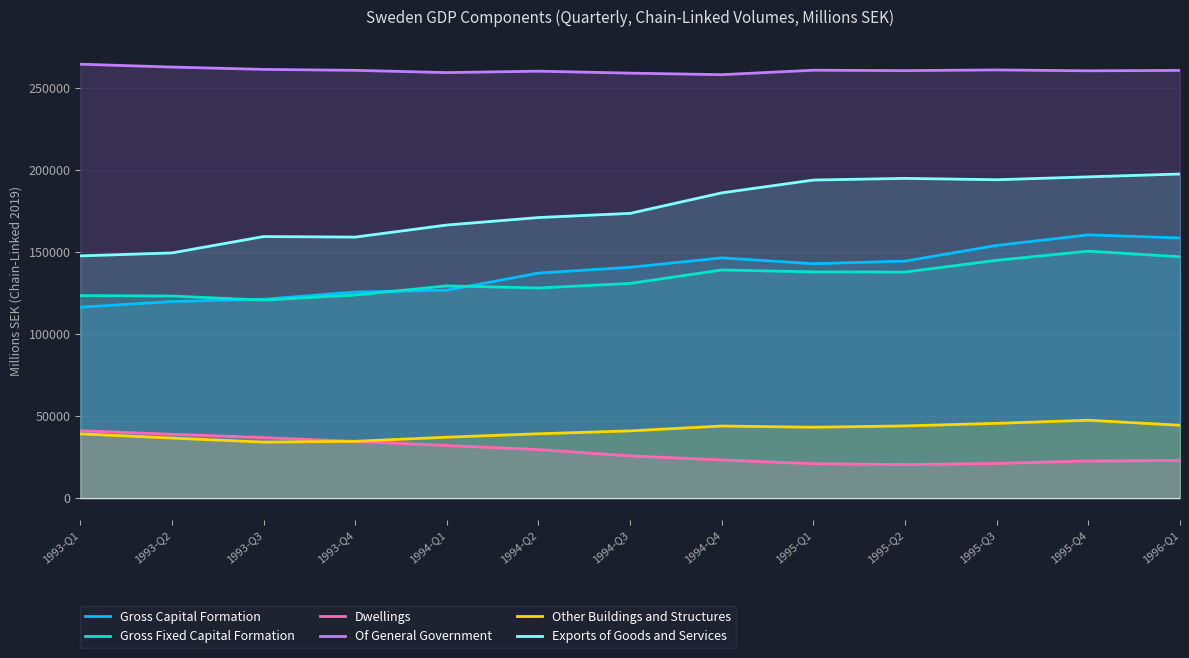

Where is the first local maximum for Of General Government?

1994-Q2